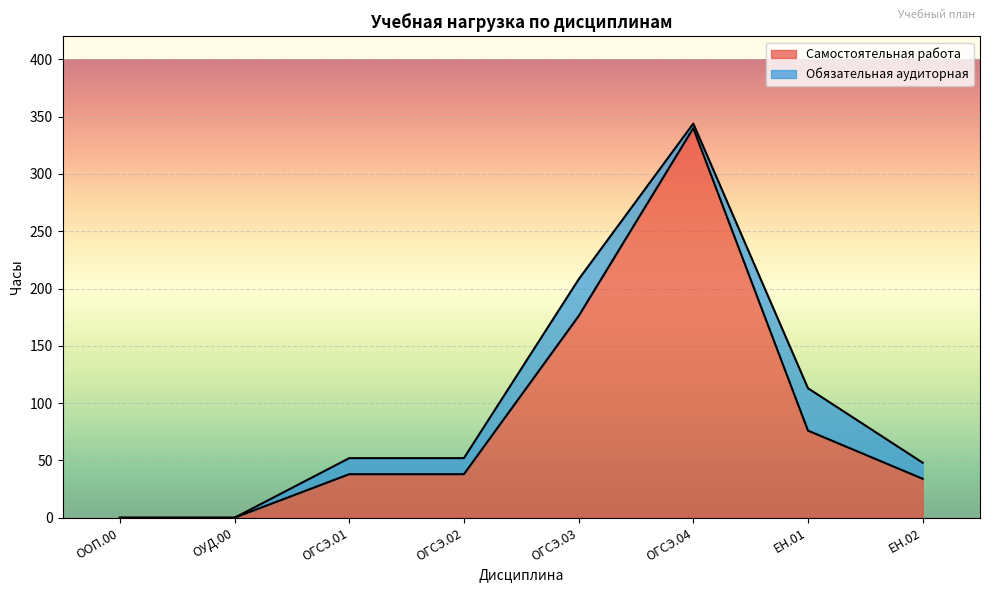

Rank the categories by value from lowest to highest.

ООП.00, ОУД.00, ЕН.02, ОГСЭ.01, ОГСЭ.02, ЕН.01, ОГСЭ.03, ОГСЭ.04